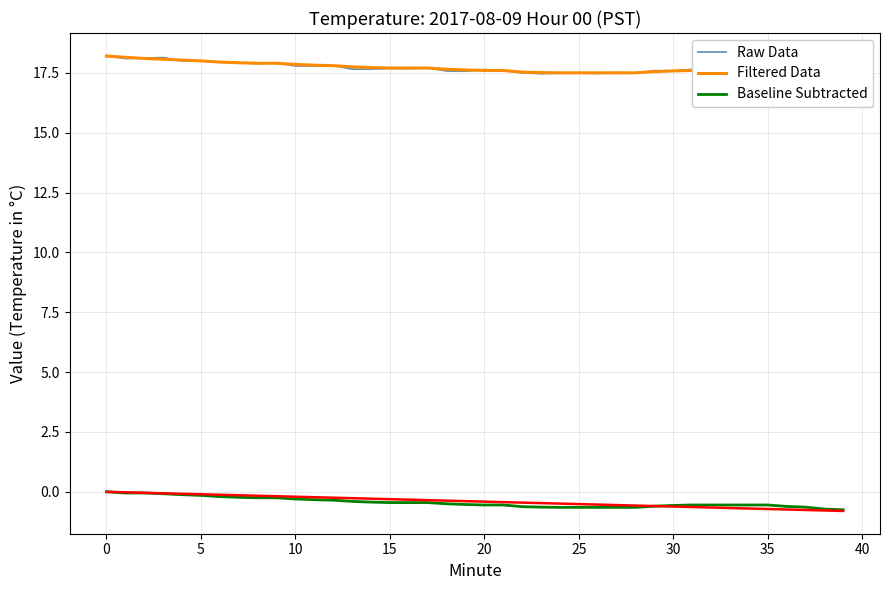

What is the average value of the Filtered Data series?

17.7